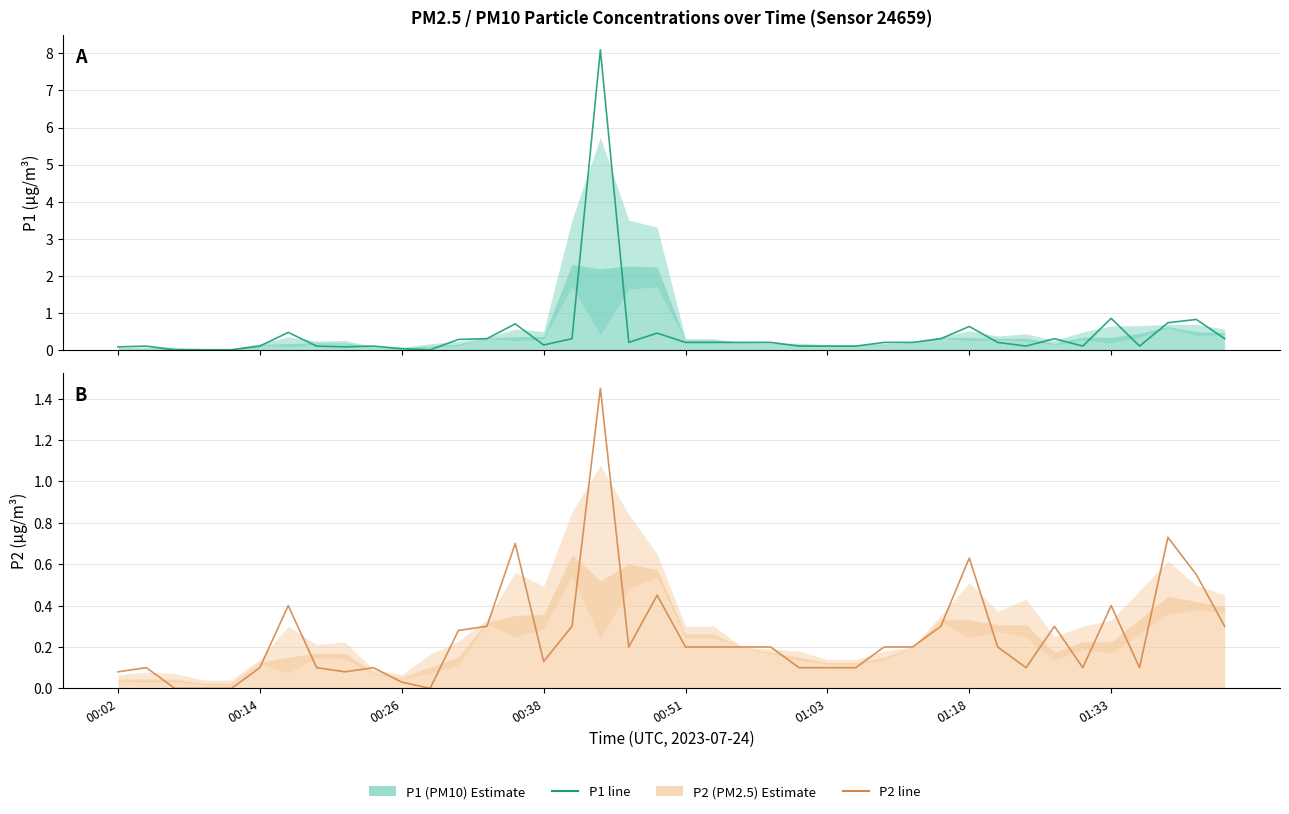

What is the difference between the maximum and minimum values in the P2 (PM2.5) series?

1.4